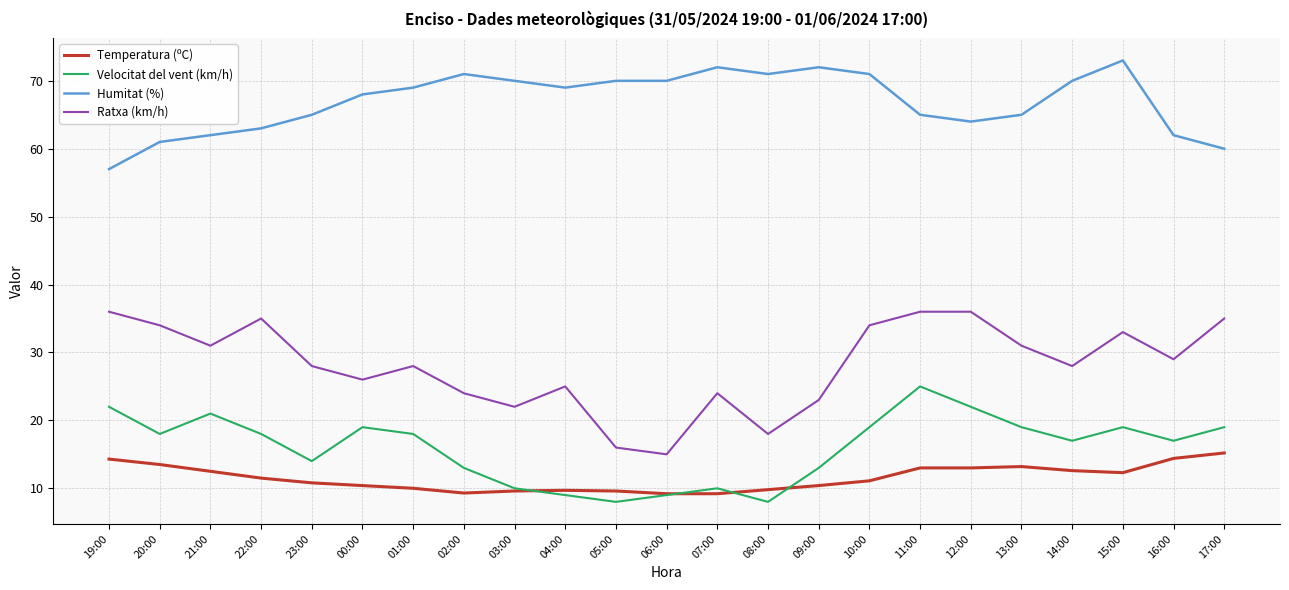

Rank the series by their maximum value, from highest to lowest.

Humitat (%), Ratxa (km/h), Velocitat del vent (km/h), Temperatura (ºC)